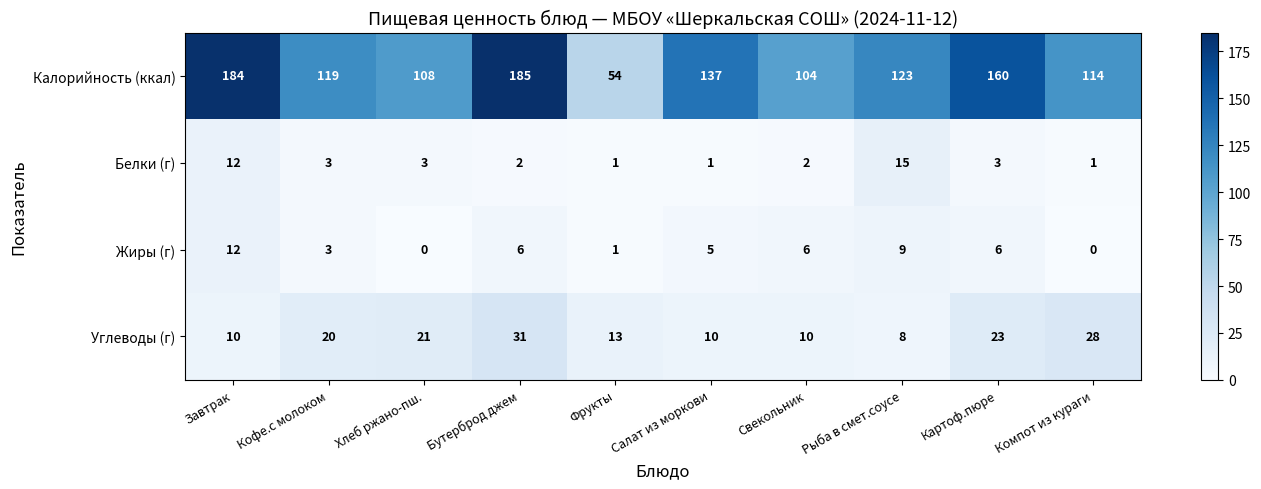

The value of Углеводы (г) at Салат из моркови is 10. True or false?

True